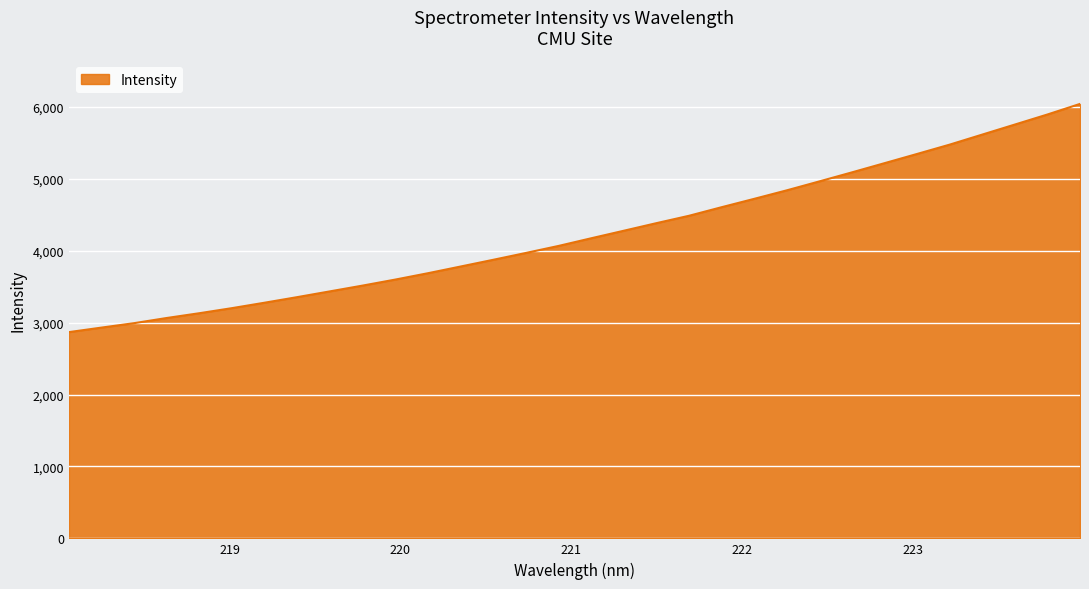

What is the difference between the maximum and minimum values?

3172.6